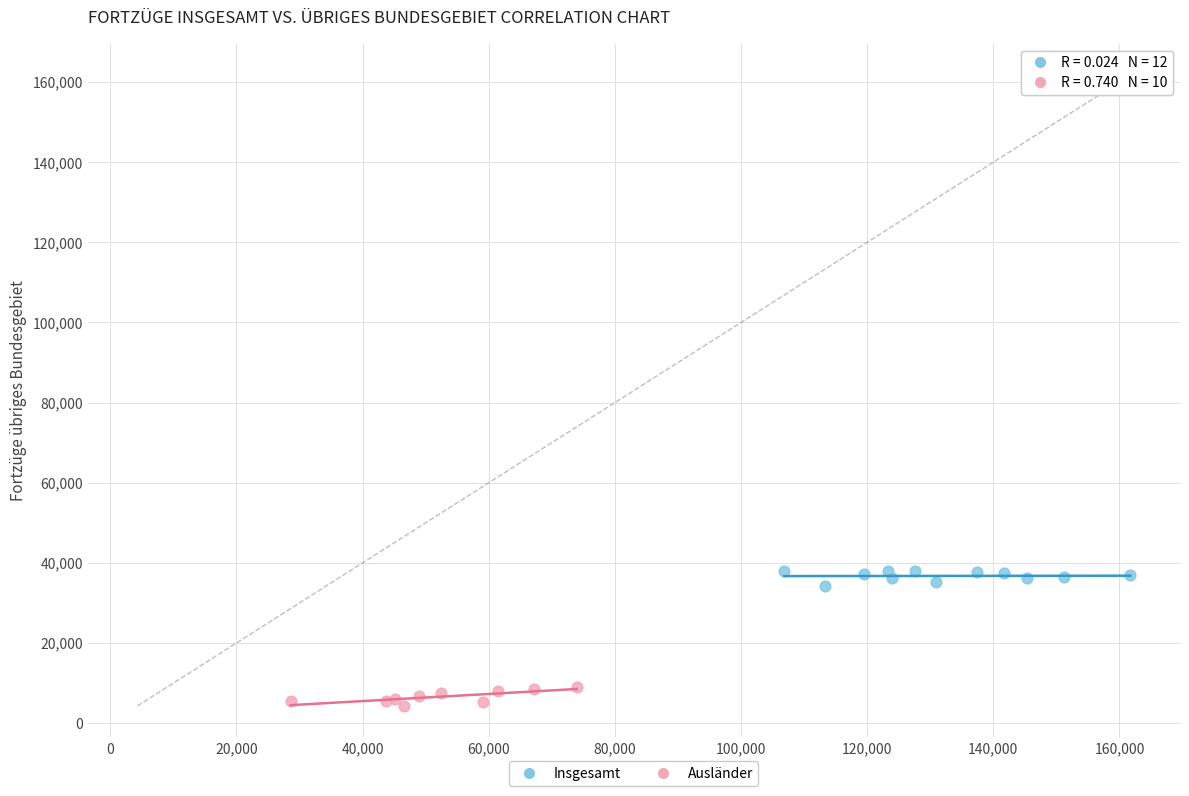

Which series contains the lowest Y value?

Ausländer